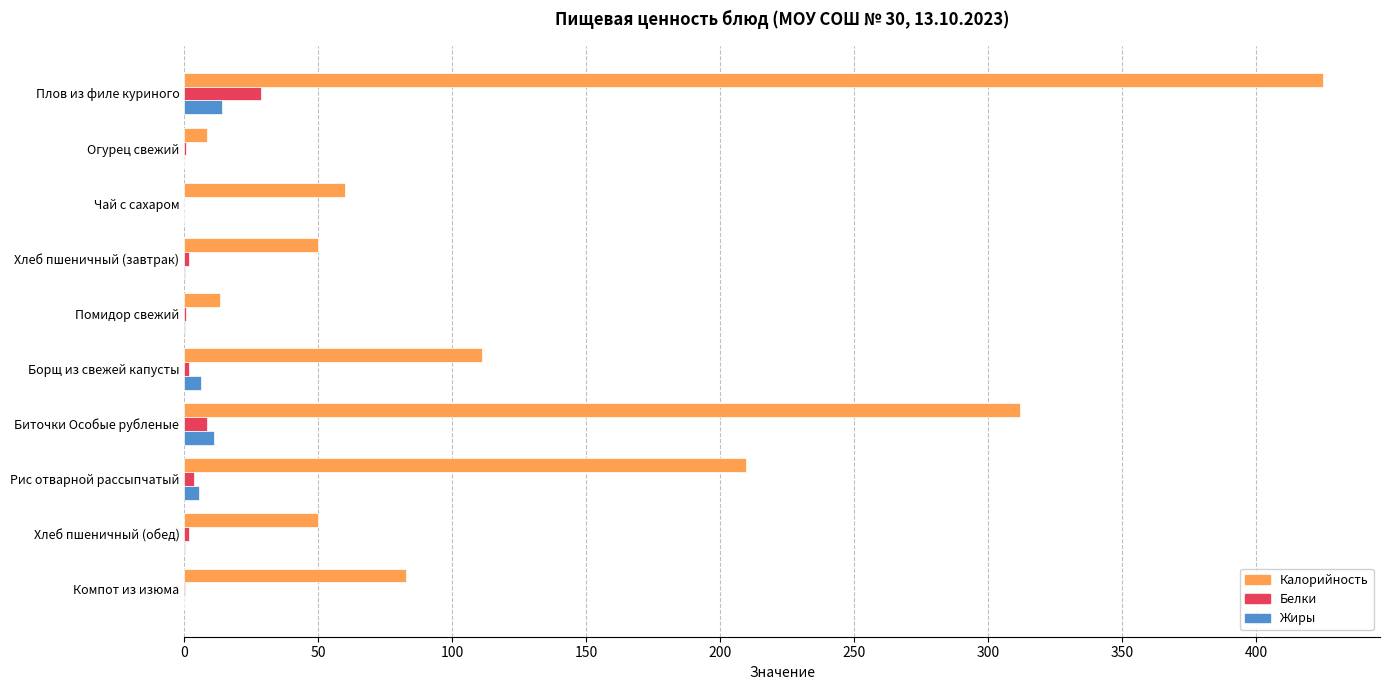

The value of Калорийность at Помидор свежий is 13.2. True or false?

True